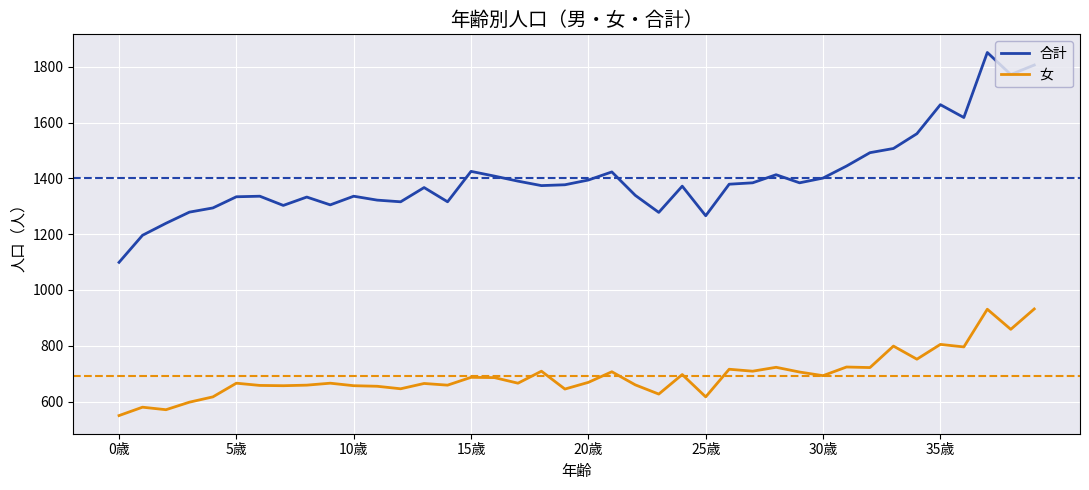

Does the chart display data point markers on the line(s)?

No